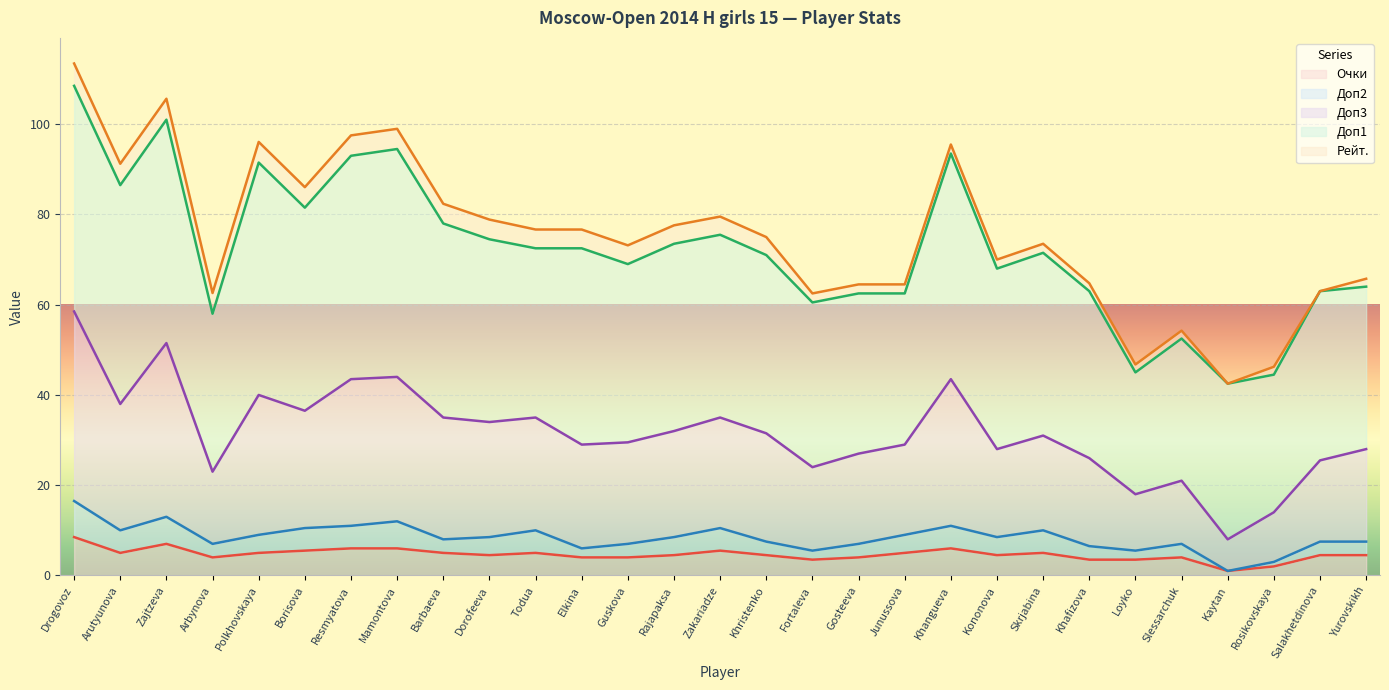

True or false: Очки and Доп3 intersect in this chart.

False